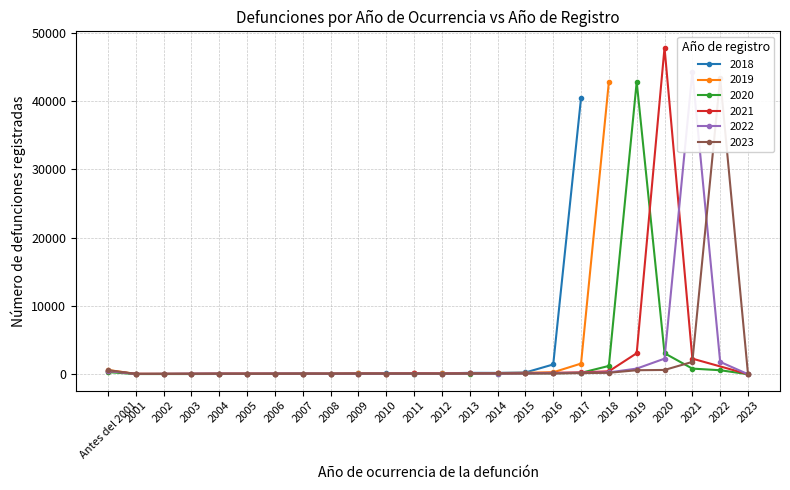

What is the sum of the 2022 values at 2003 and 2019?

888